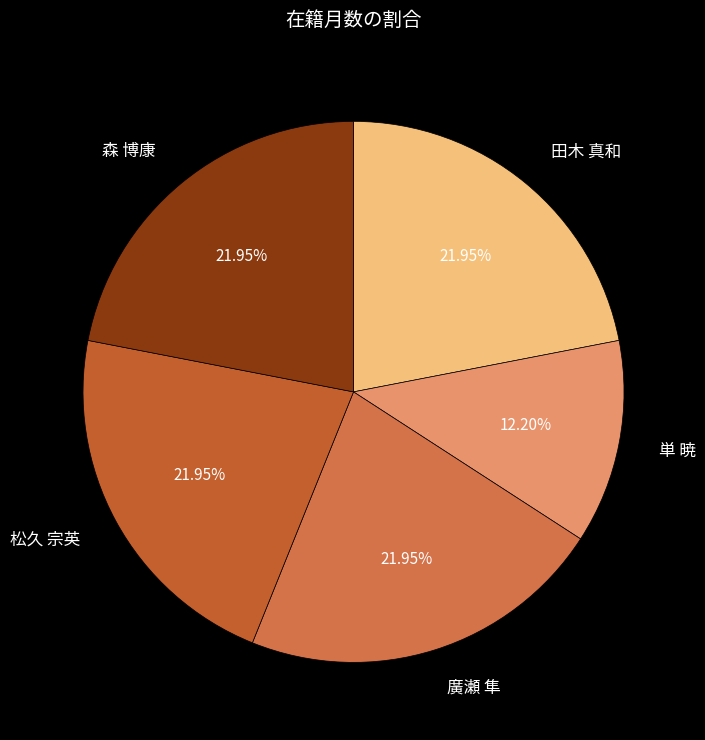

Is there a majority slice in this chart?

No